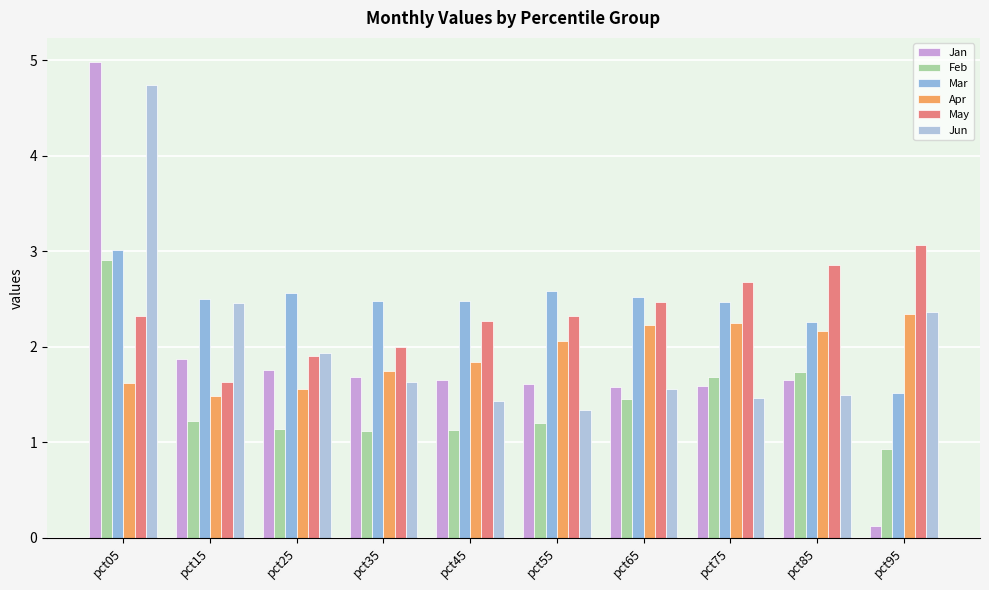

At pct75, list the series in order from smallest to largest.

Jun, Jan, Feb, Apr, Mar, May